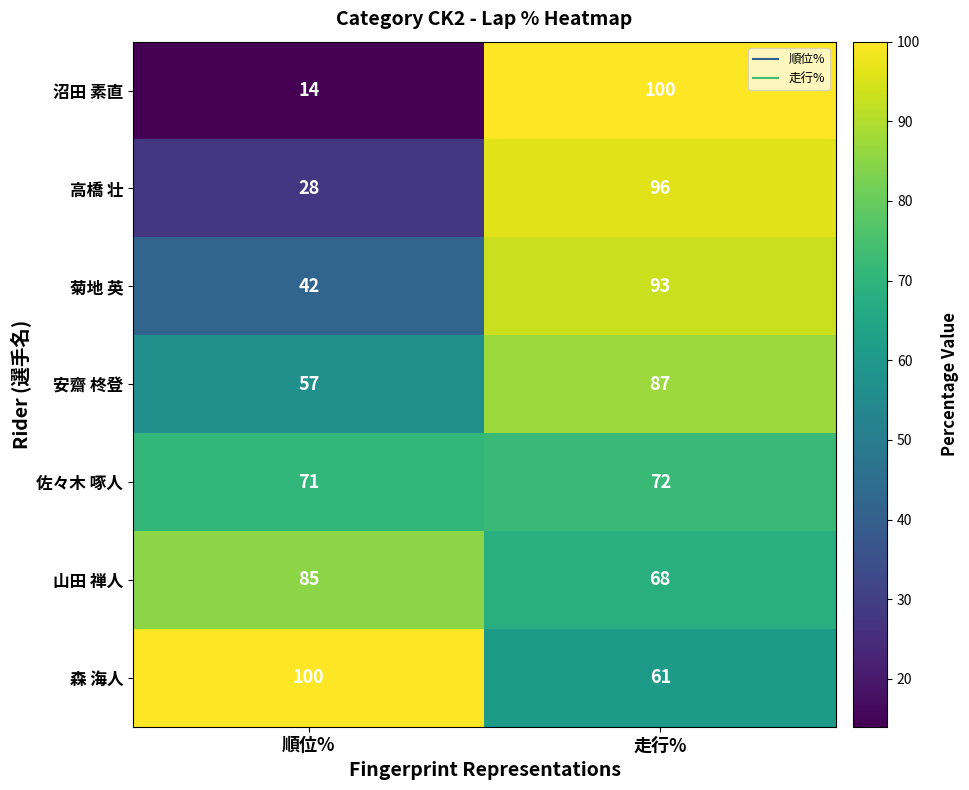

Where is 安齋 柊登 nearest to the value 72?

順位%